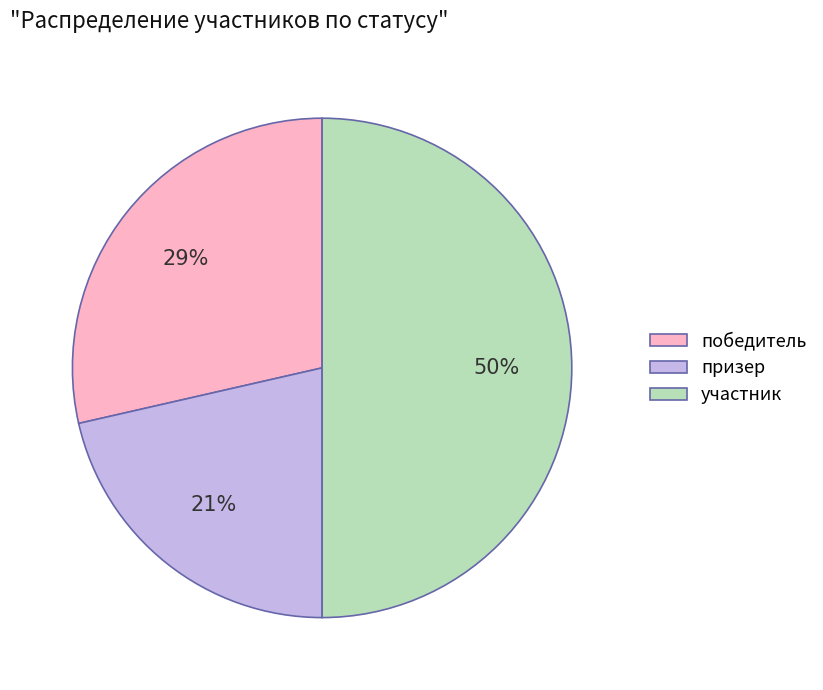

The призер slice represents 21% of the pie. True or false?

True